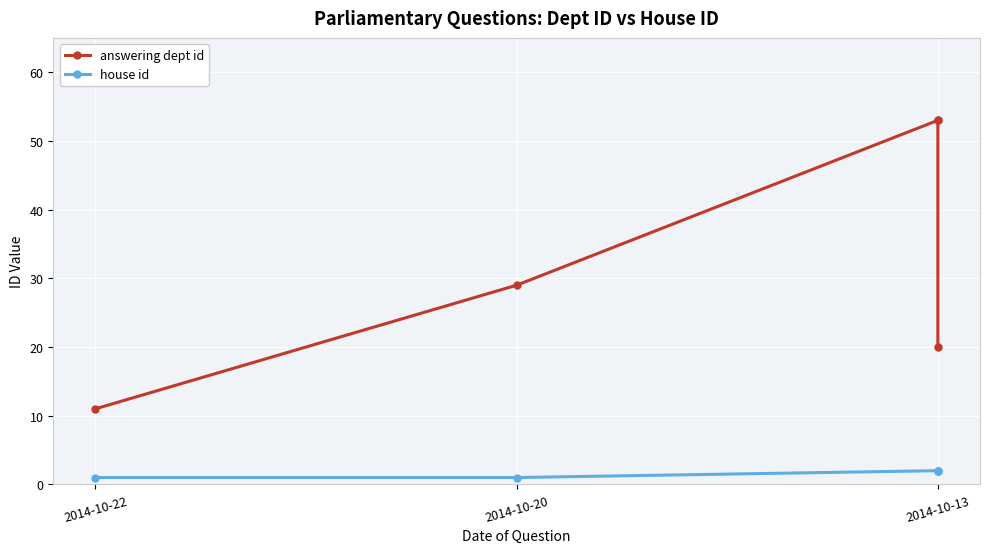

At which label does answering dept id reach its peak?

2014-10-13